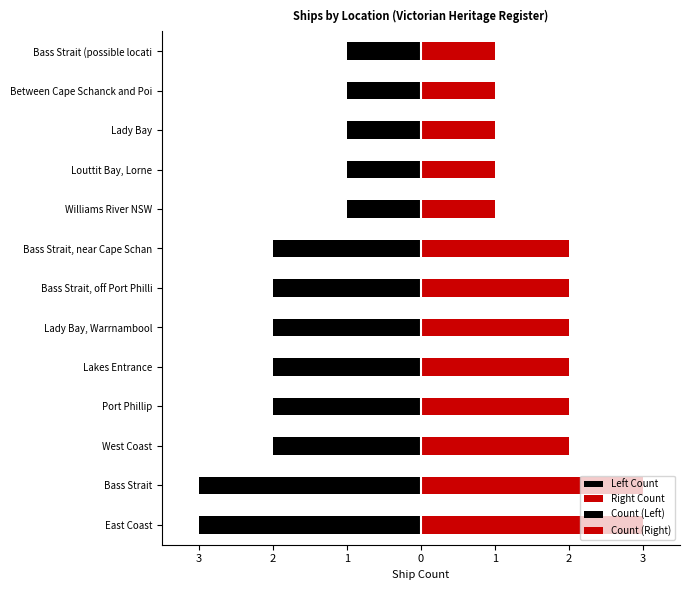

Is it true that the value at Williams River NSW is 1?

True